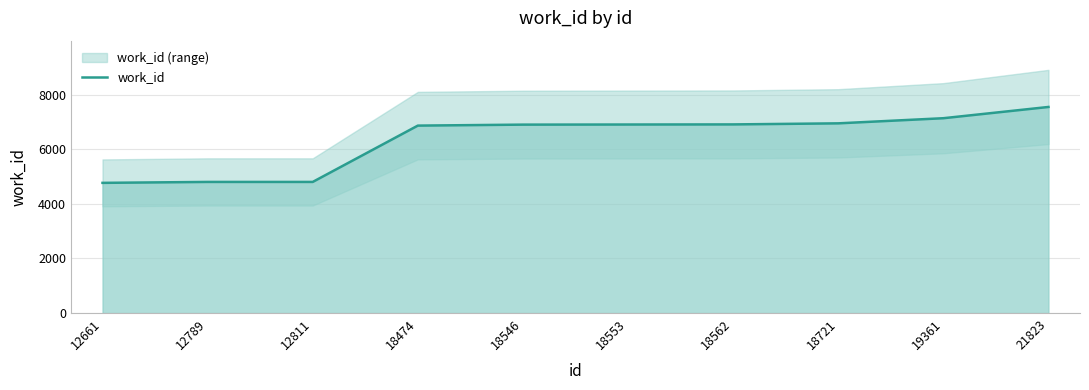

Is it true that the value at 12661 is 6879?

False